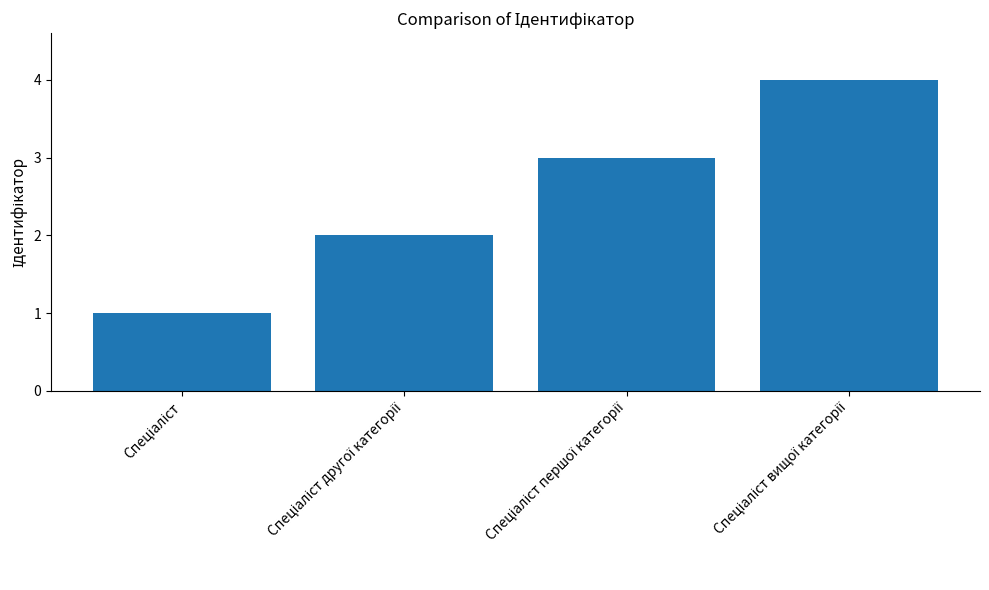

What is the difference between the maximum and minimum values?

3